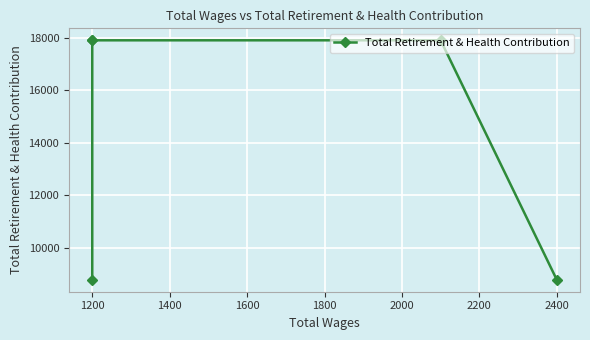

How many data points are less than 17900?

2